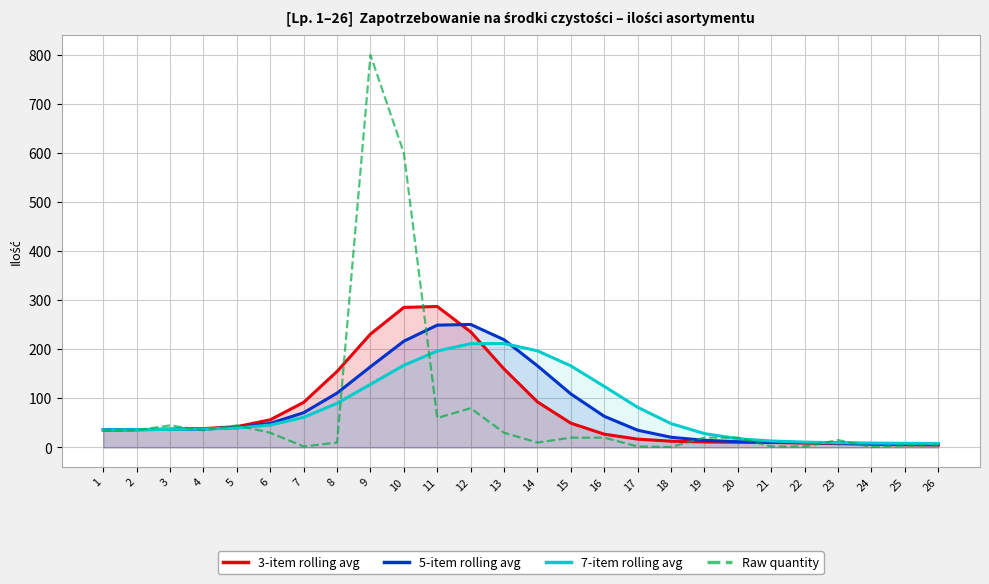

Is the value of 7-item rolling avg at 7 greater than the value of 5-item rolling avg at 22?

Yes